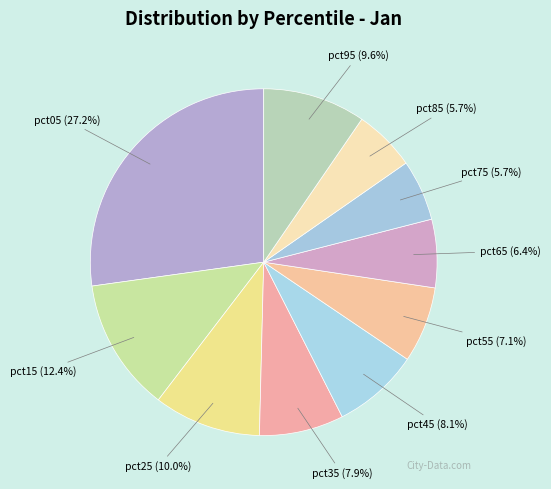

How many segments does this pie chart have?

10